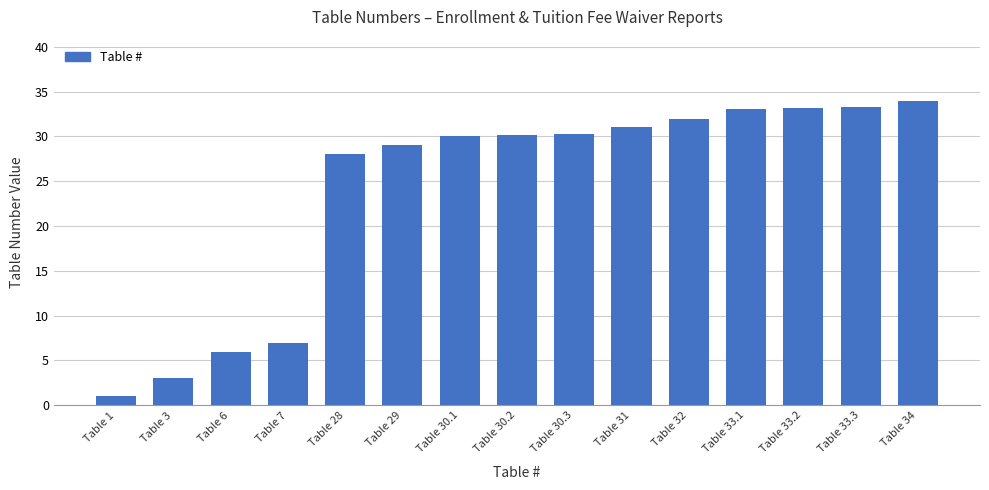

How many categories are shown in the chart?

15